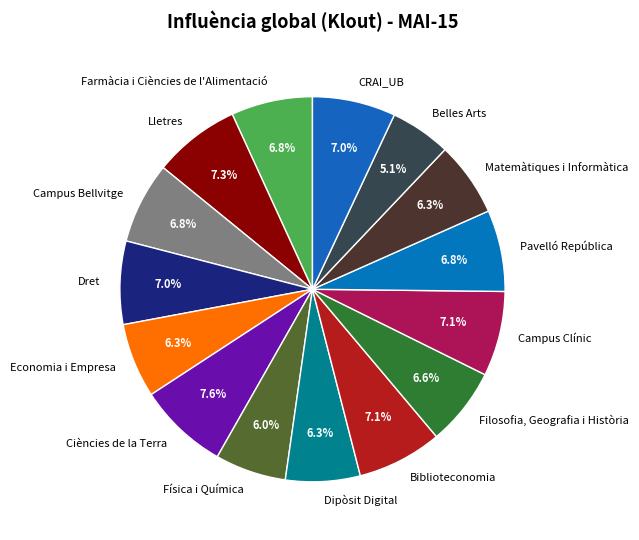

Combined, what portion of the pie is Filosofia, Geografia i Història and Pavelló República?

13.4%